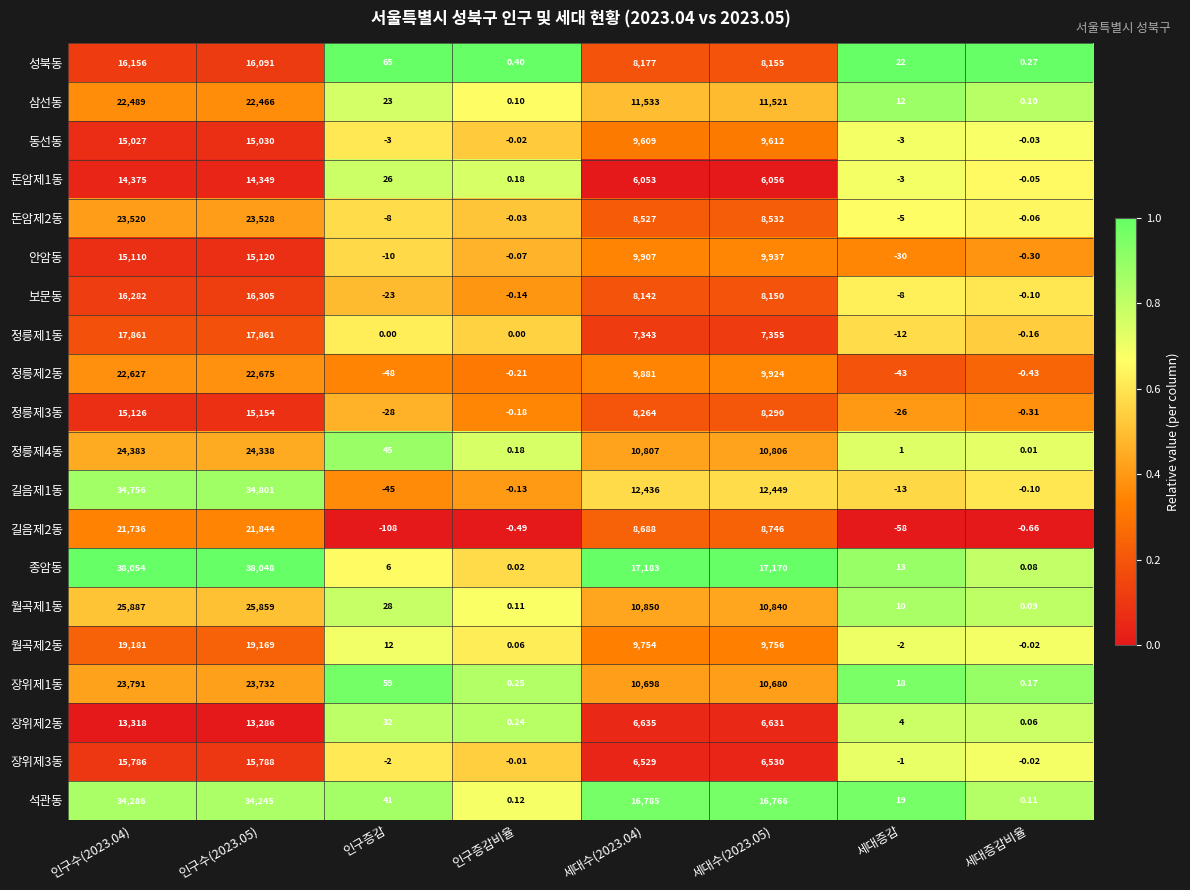

Which series changed the most between 인구수(2023.05) and 세대증감비율?

종암동